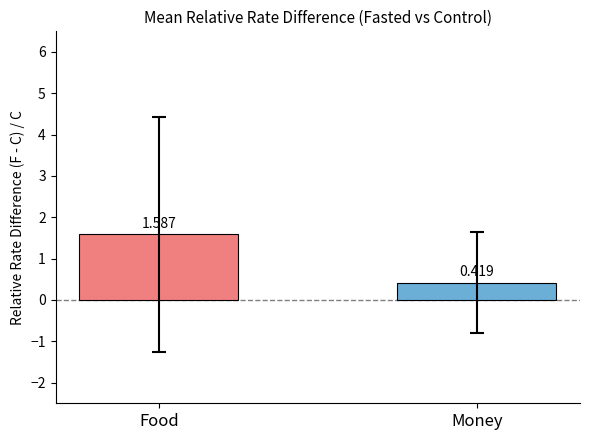

How many series are shown in this chart?

2